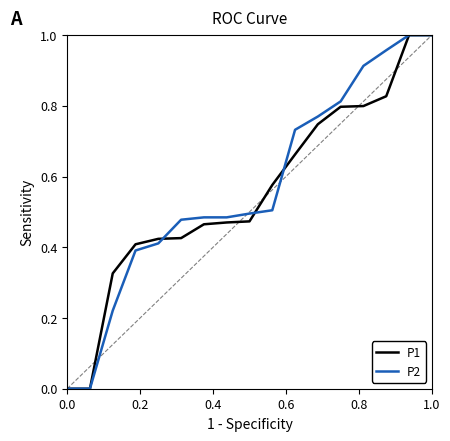

List the series in order of their overall mean, lowest first.

P1, P2